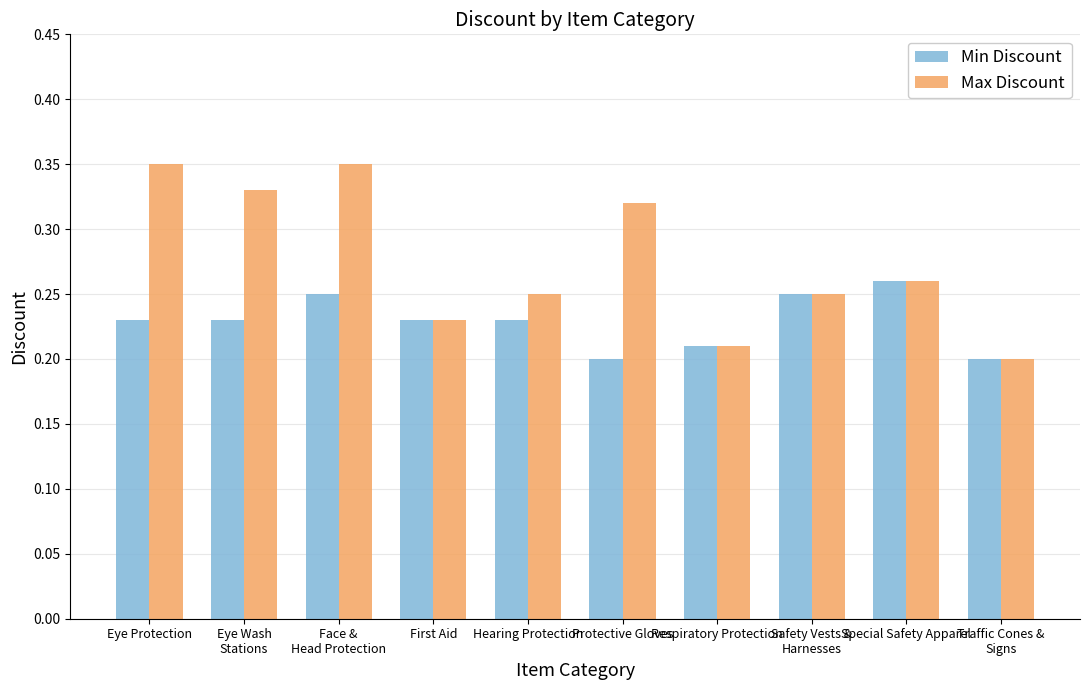

How many bars are there in each group?

2